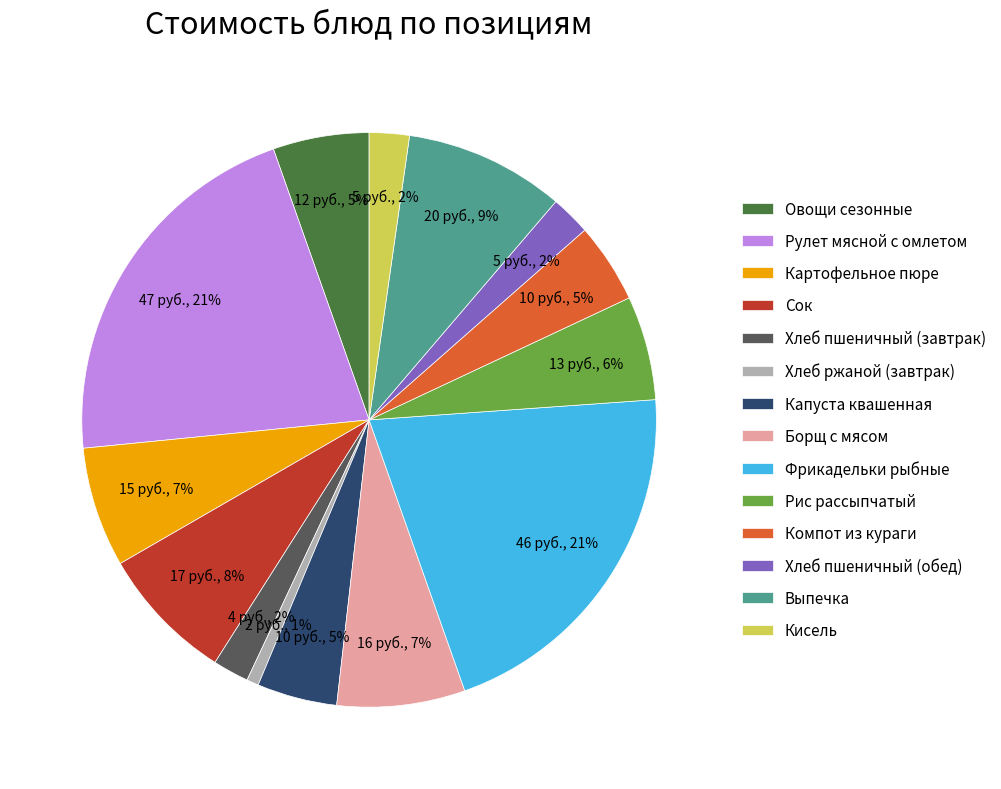

How many slices are in this pie chart?

14